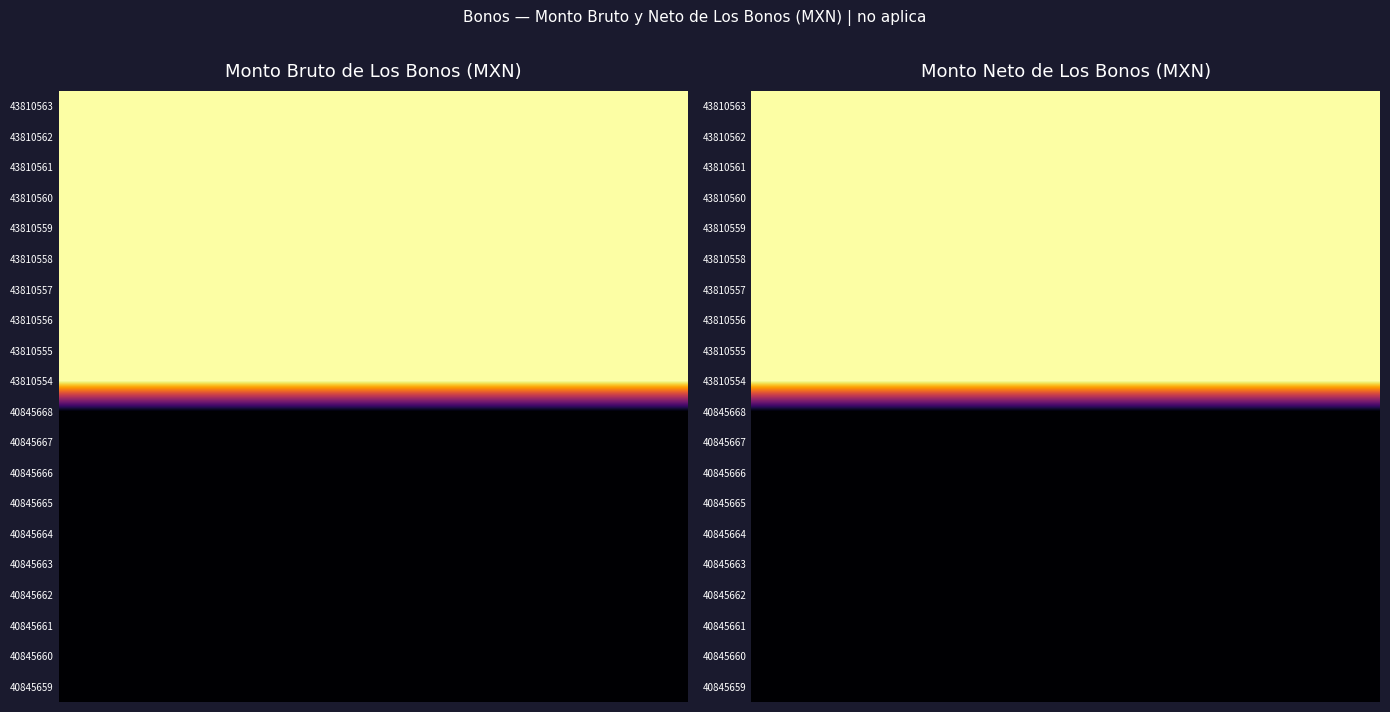

What is the total value across all series at 6?

11.0